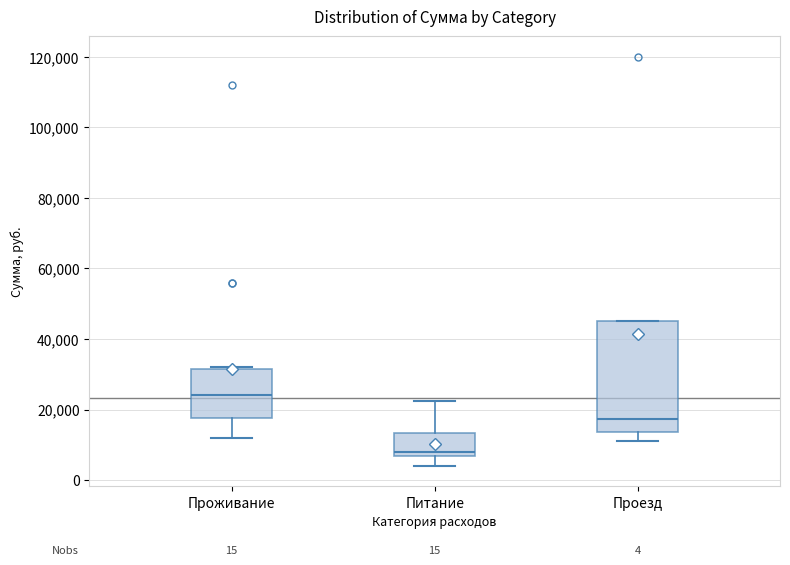

Which box has the highest median line?

Проживание